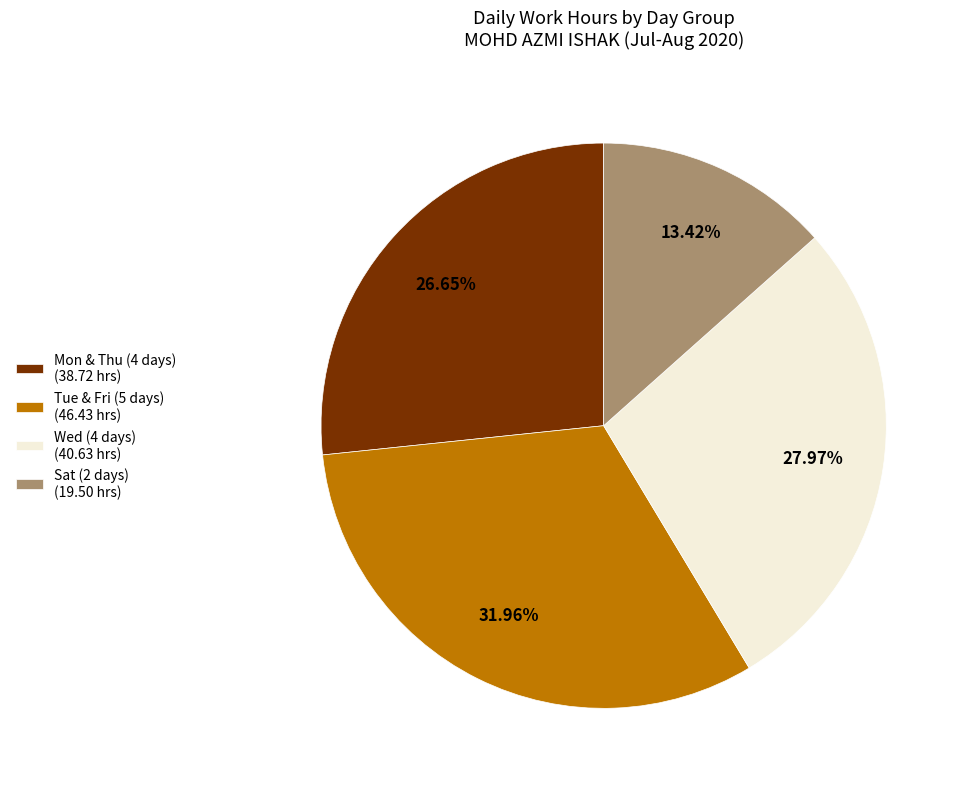

Rank the categories by value from lowest to highest.

Sat (2 days) (19.50 hrs), Mon & Thu (4 days) (38.72 hrs), Wed (4 days) (40.63 hrs), Tue & Fri (5 days) (46.43 hrs)